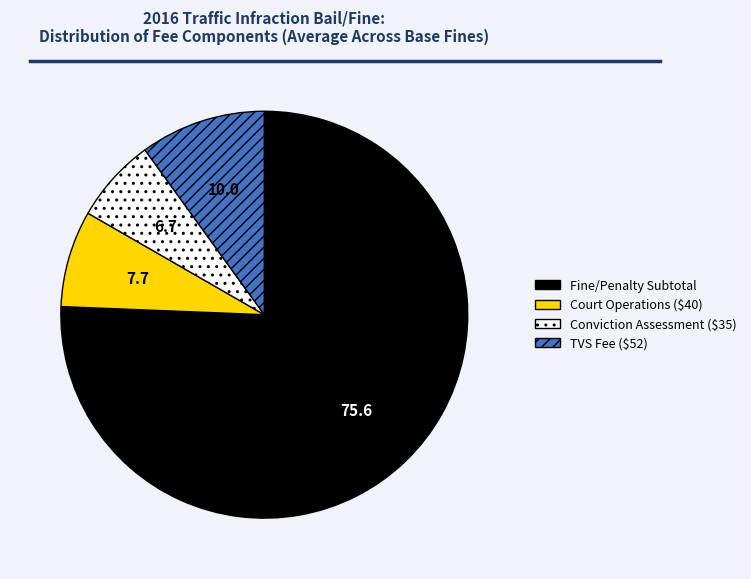

What is the largest slice in the pie chart?

Fine/Penalty Subtotal